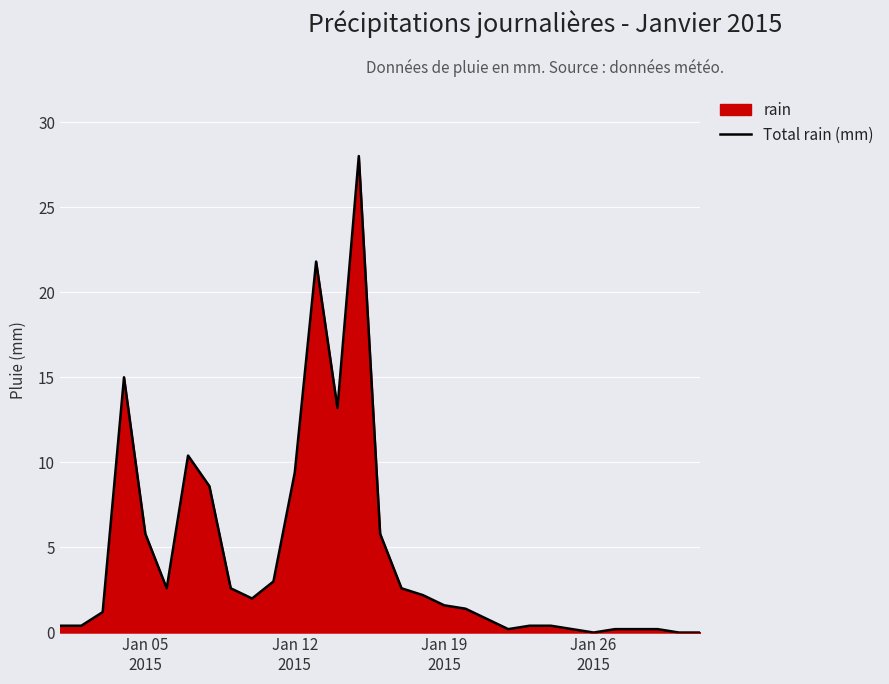

What is the difference between the maximum and minimum values?

28.0